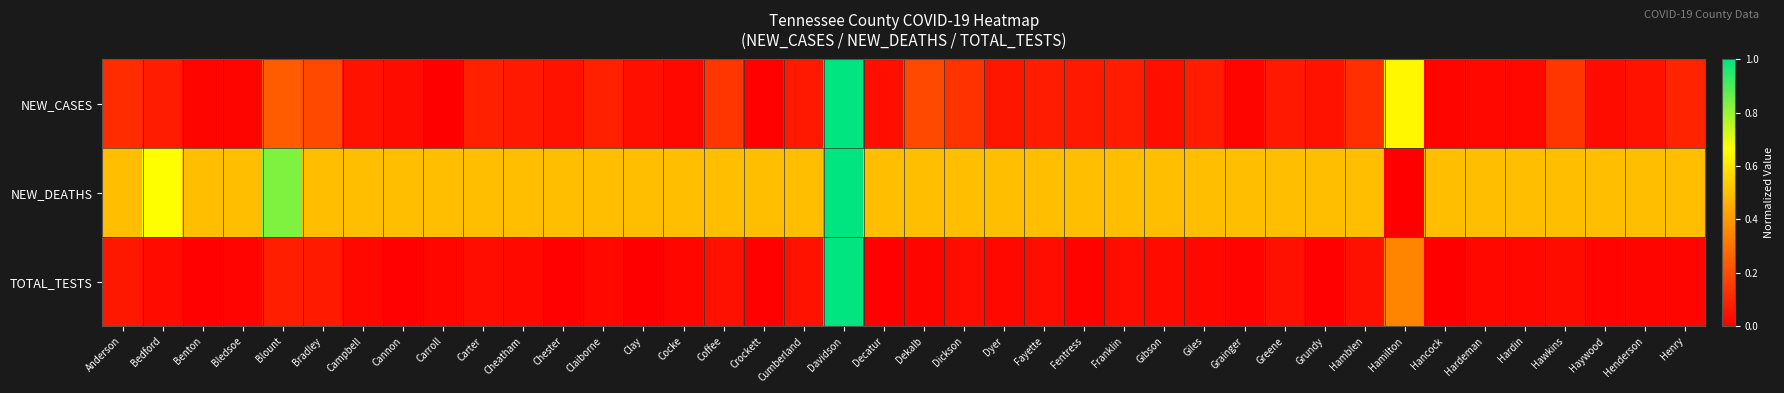

Reading right to left, what are all the values shown in this chart?

NEW_CASES: Henry=0.1	Henderson=0.1	Haywood=0.0	Hawkins=0.1	Hardin=0.0	Hardeman=0.0	Hancock=0.0	Hamilton=0.6	Hamblen=0.1	Grundy=0.1	Greene=0.1	Grainger=0.0	Giles=0.1	Gibson=0.0	Franklin=0.1	Fentress=0.1	Fayette=0.1	Dyer=0.1	Dickson=0.1	Dekalb=0.2	Decatur=0.0	Davidson=1.0	Cumberland=0.1	Crockett=0.0	Coffee=0.1	Cocke=0.0	Clay=0.0	Claiborne=0.1	Chester=0.1	Cheatham=0.1	Carter=0.1	Carroll=0.0	Cannon=0.0	Campbell=0.1	Bradley=0.2	Blount=0.2	Bledsoe=0.0	Benton=0.0	Bedford=0.1	Anderson=0.1
NEW_DEATHS: Henry=0.5	Henderson=0.5	Haywood=0.5	Hawkins=0.5	Hardin=0.5	Hardeman=0.5	Hancock=0.5	Hamilton=0.0	Hamblen=0.5	Grundy=0.5	Greene=0.5	Grainger=0.5	Giles=0.5	Gibson=0.5	Franklin=0.5	Fentress=0.5	Fayette=0.5	Dyer=0.5	Dickson=0.5	Dekalb=0.5	Decatur=0.5	Davidson=1.0	Cumberland=0.5	Crockett=0.5	Coffee=0.5	Cocke=0.5	Clay=0.5	Claiborne=0.5	Chester=0.5	Cheatham=0.5	Carter=0.5	Carroll=0.5	Cannon=0.5	Campbell=0.5	Bradley=0.5	Blount=0.8	Bledsoe=0.5	Benton=0.5	Bedford=0.7	Anderson=0.5
TOTAL_TESTS: Henry=0.0	Henderson=0.0	Haywood=0.0	Hawkins=0.0	Hardin=0.0	Hardeman=0.0	Hancock=0.0	Hamilton=0.3	Hamblen=0.0	Grundy=0.0	Greene=0.0	Grainger=0.0	Giles=0.0	Gibson=0.0	Franklin=0.0	Fentress=0.0	Fayette=0.0	Dyer=0.0	Dickson=0.0	Dekalb=0.0	Decatur=0.0	Davidson=1.0	Cumberland=0.1	Crockett=0.0	Coffee=0.0	Cocke=0.0	Clay=0.0	Claiborne=0.0	Chester=0.0	Cheatham=0.0	Carter=0.0	Carroll=0.0	Cannon=0.0	Campbell=0.0	Bradley=0.1	Blount=0.1	Bledsoe=0.0	Benton=0.0	Bedford=0.0	Anderson=0.1